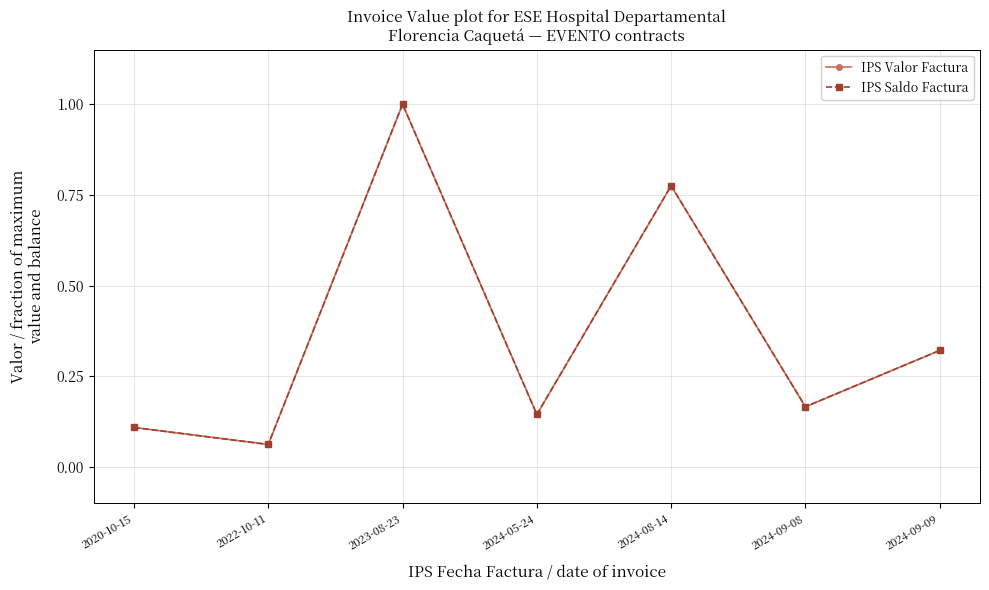

True or false: IPS Saldo Factura and IPS Valor Factura cross at least once.

False